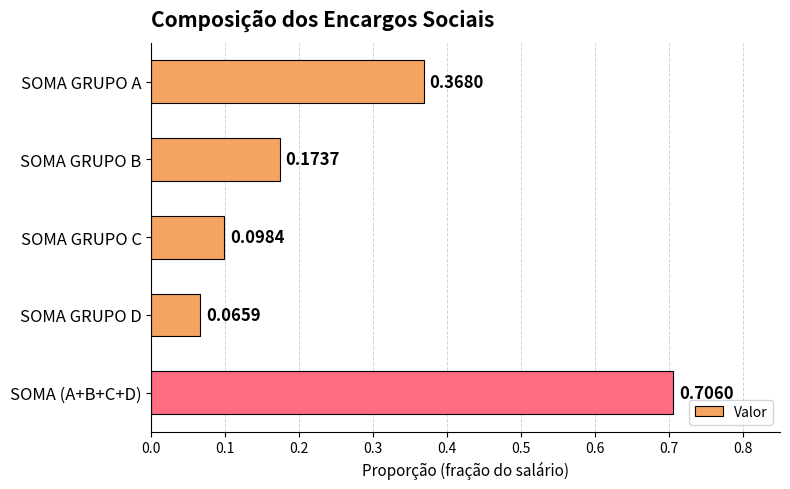

What is the label of the 1st bar from the bottom?

SOMA (A+B+C+D)